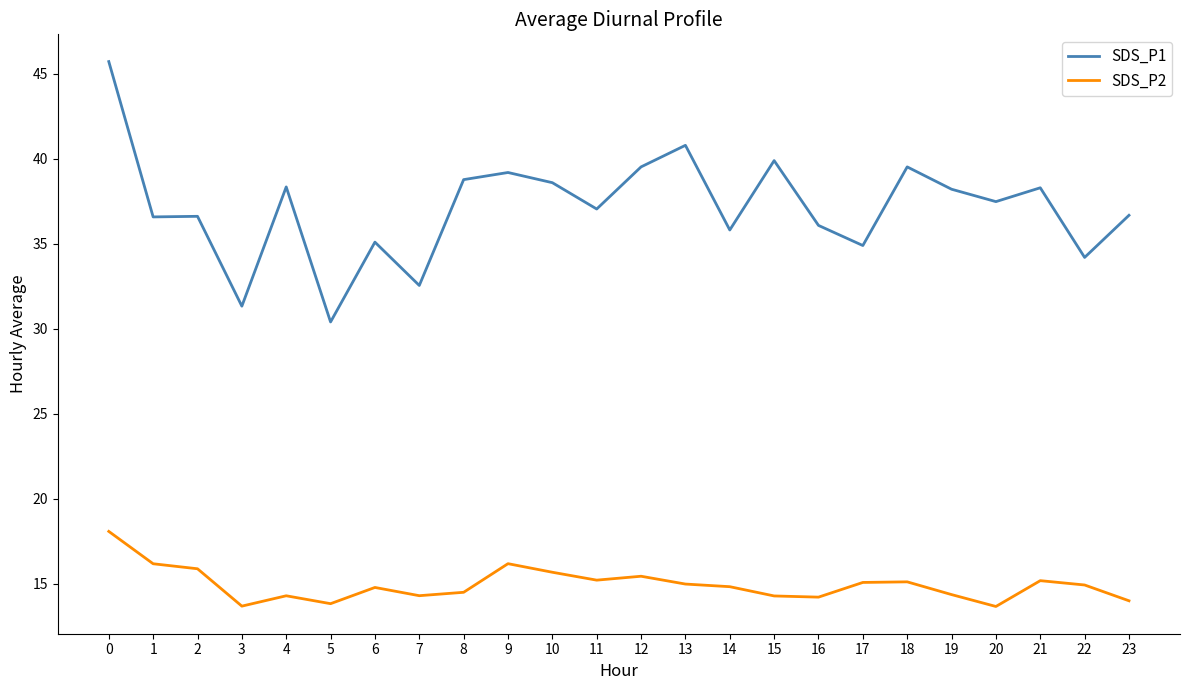

What is the difference between the highest and lowest values at 20?

23.8